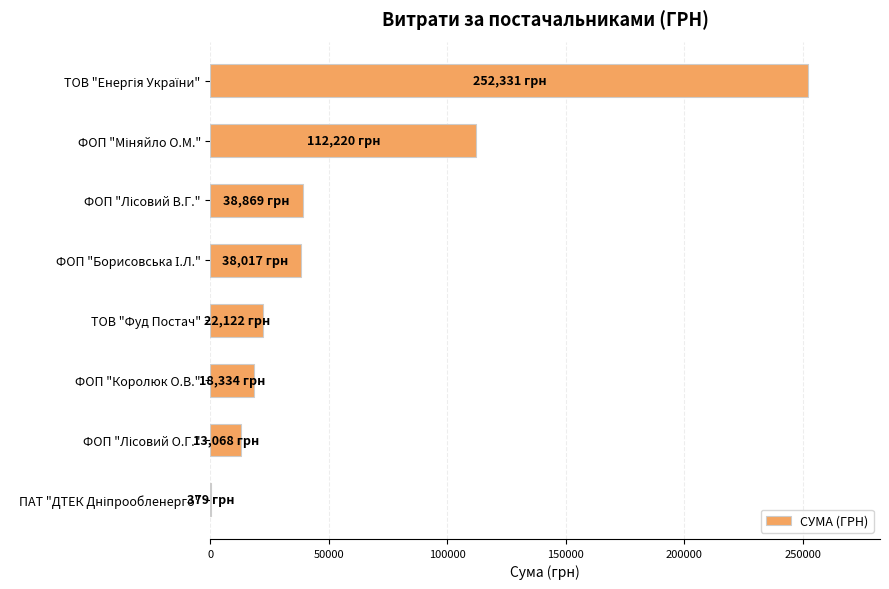

What is the sum of all values?

495339.5